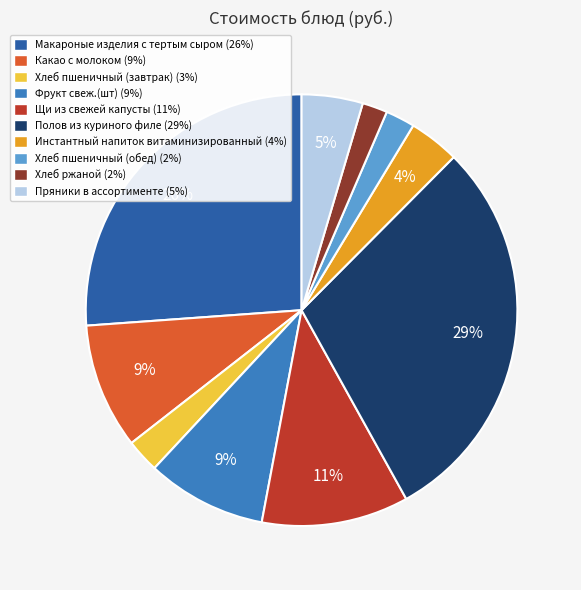

Which slice is the largest?

Полов из куриного филе